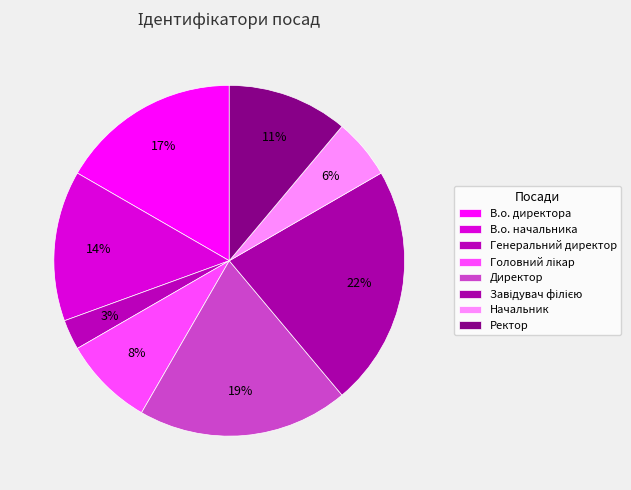

How many segments does this pie chart have?

8